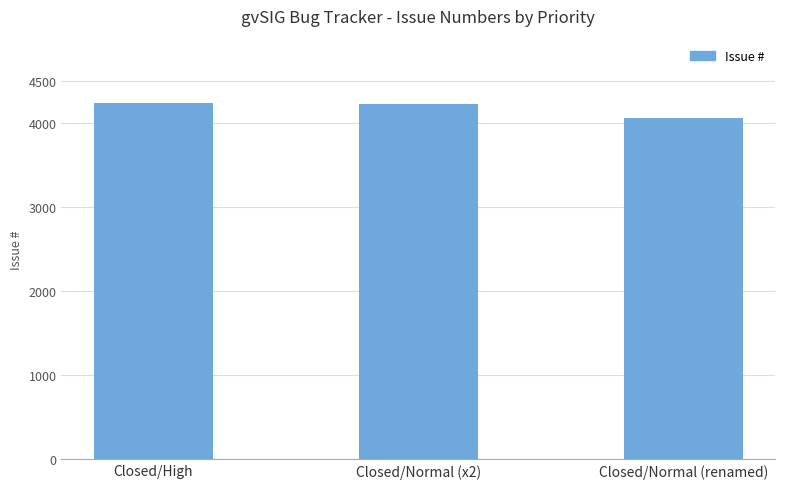

What is the smallest value displayed?

4052